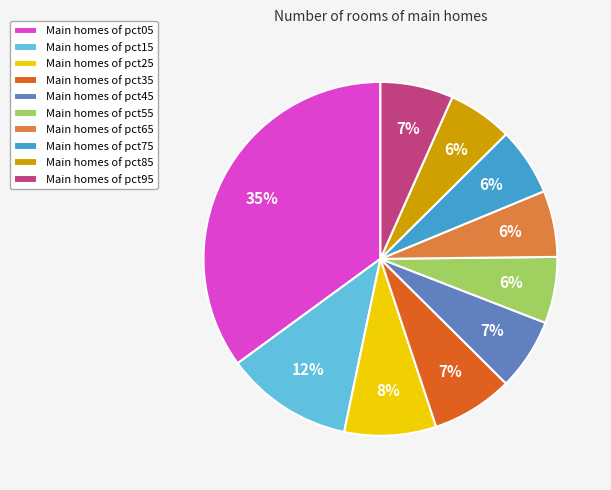

Combined, do Main homes of pct25 and Main homes of pct45 account for over 50%?

No